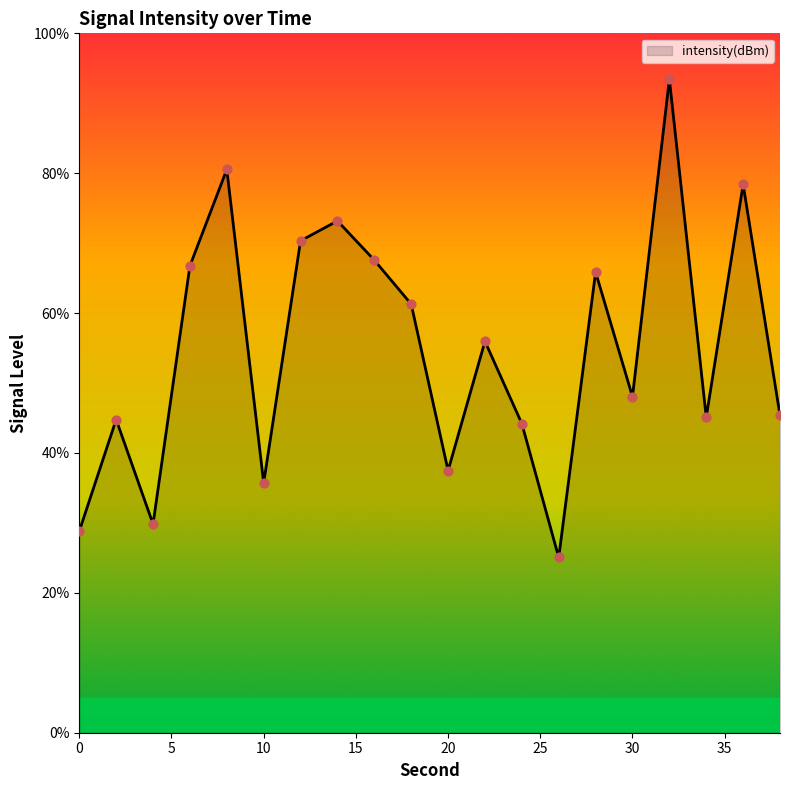

What is the maximum value shown in the chart?

93.4